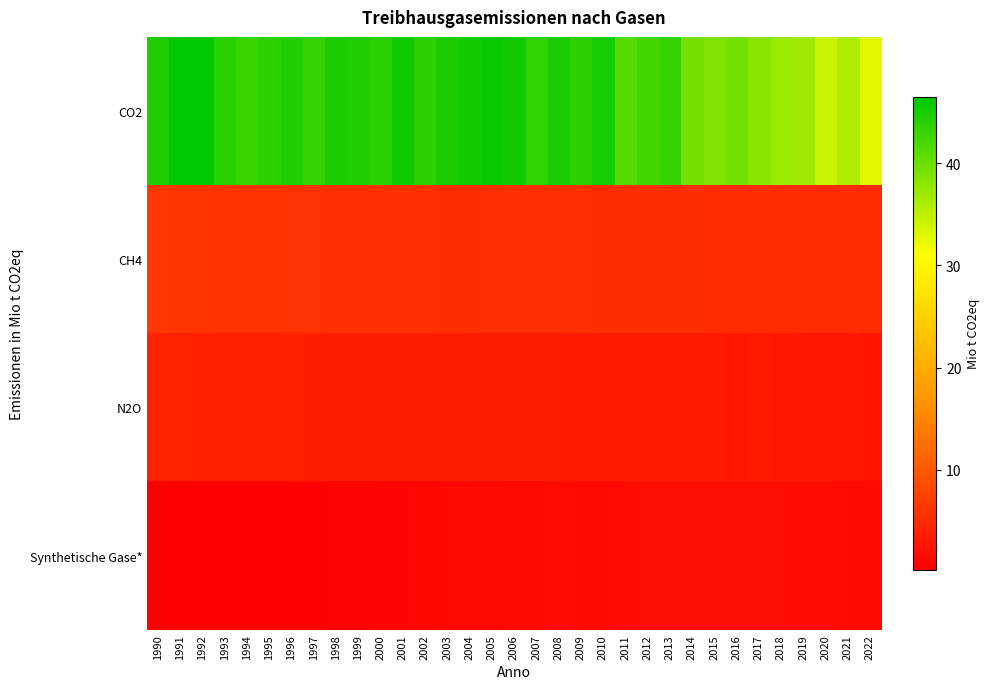

At which category does the chart reach its minimum across all series?

1993